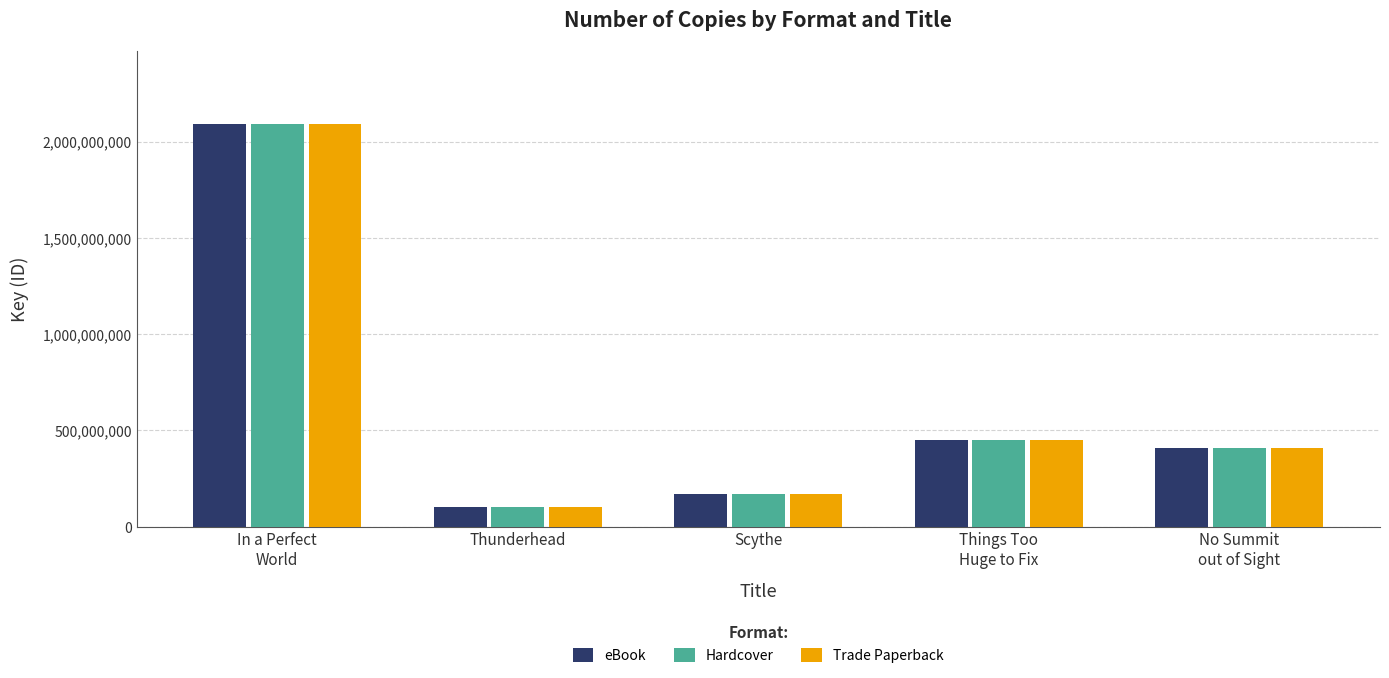

What position from the left is Scythe?

3